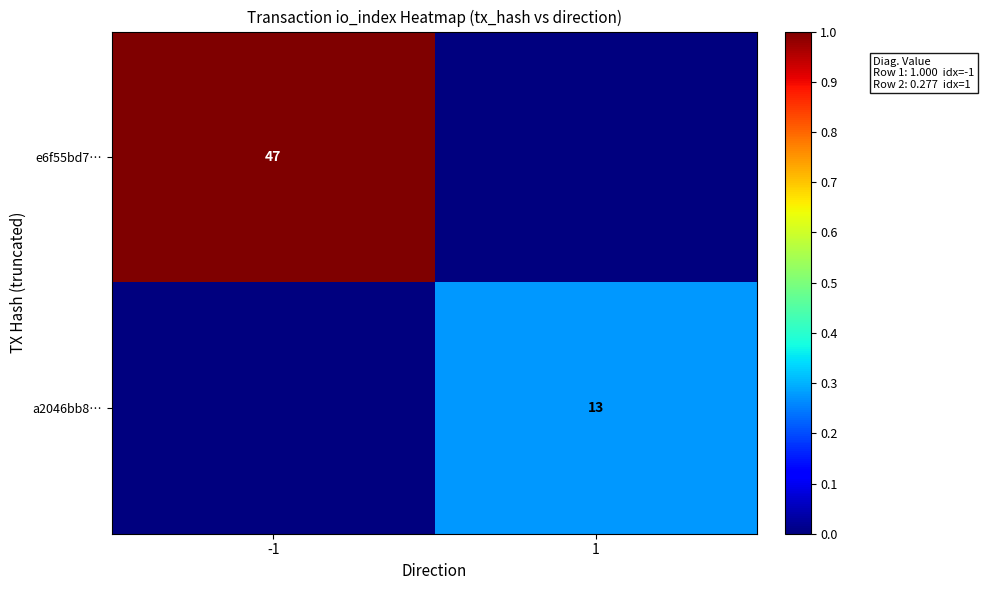

The value of a2046bb8… at 1 is 0.4. True or false?

False